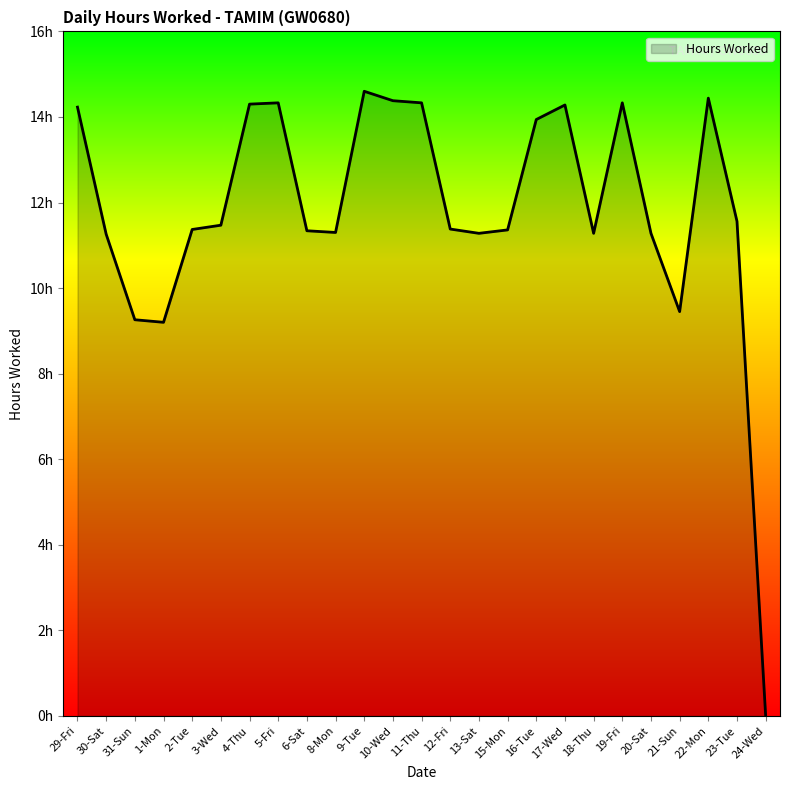

True or false: the data shows 11.3 at 20-Sat.

True